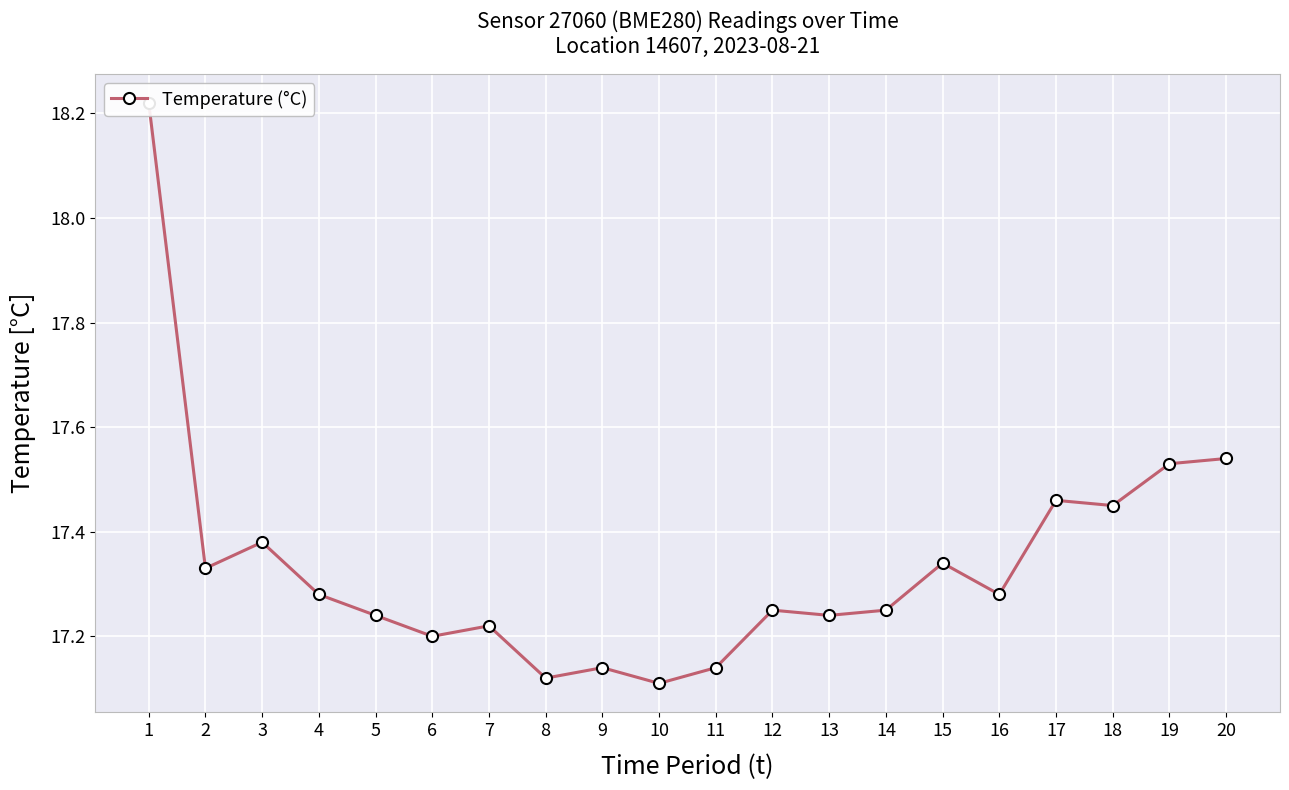

How many points are lower than both their immediate neighbors (excluding endpoints)?

7